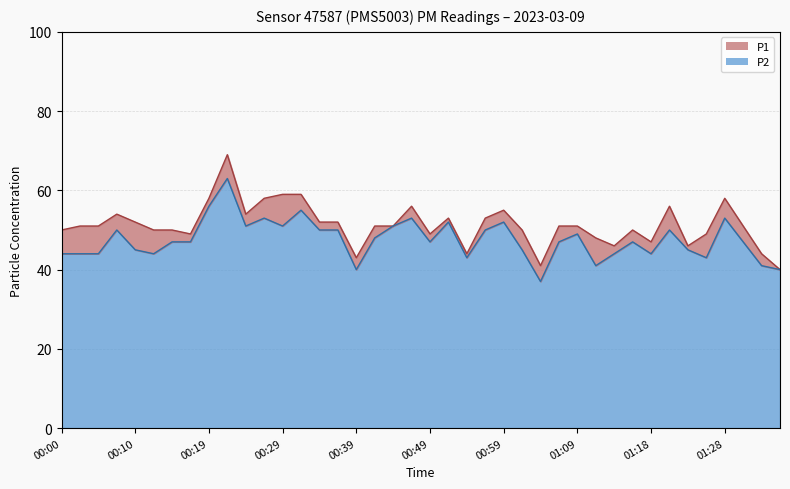

At which category does P2 reach its first local peak?

00:07